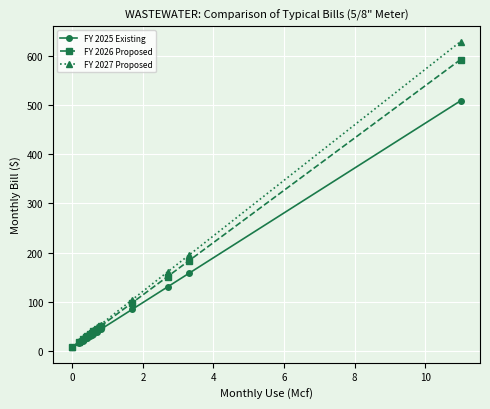

Is this an area chart (filled region under the line)?

No